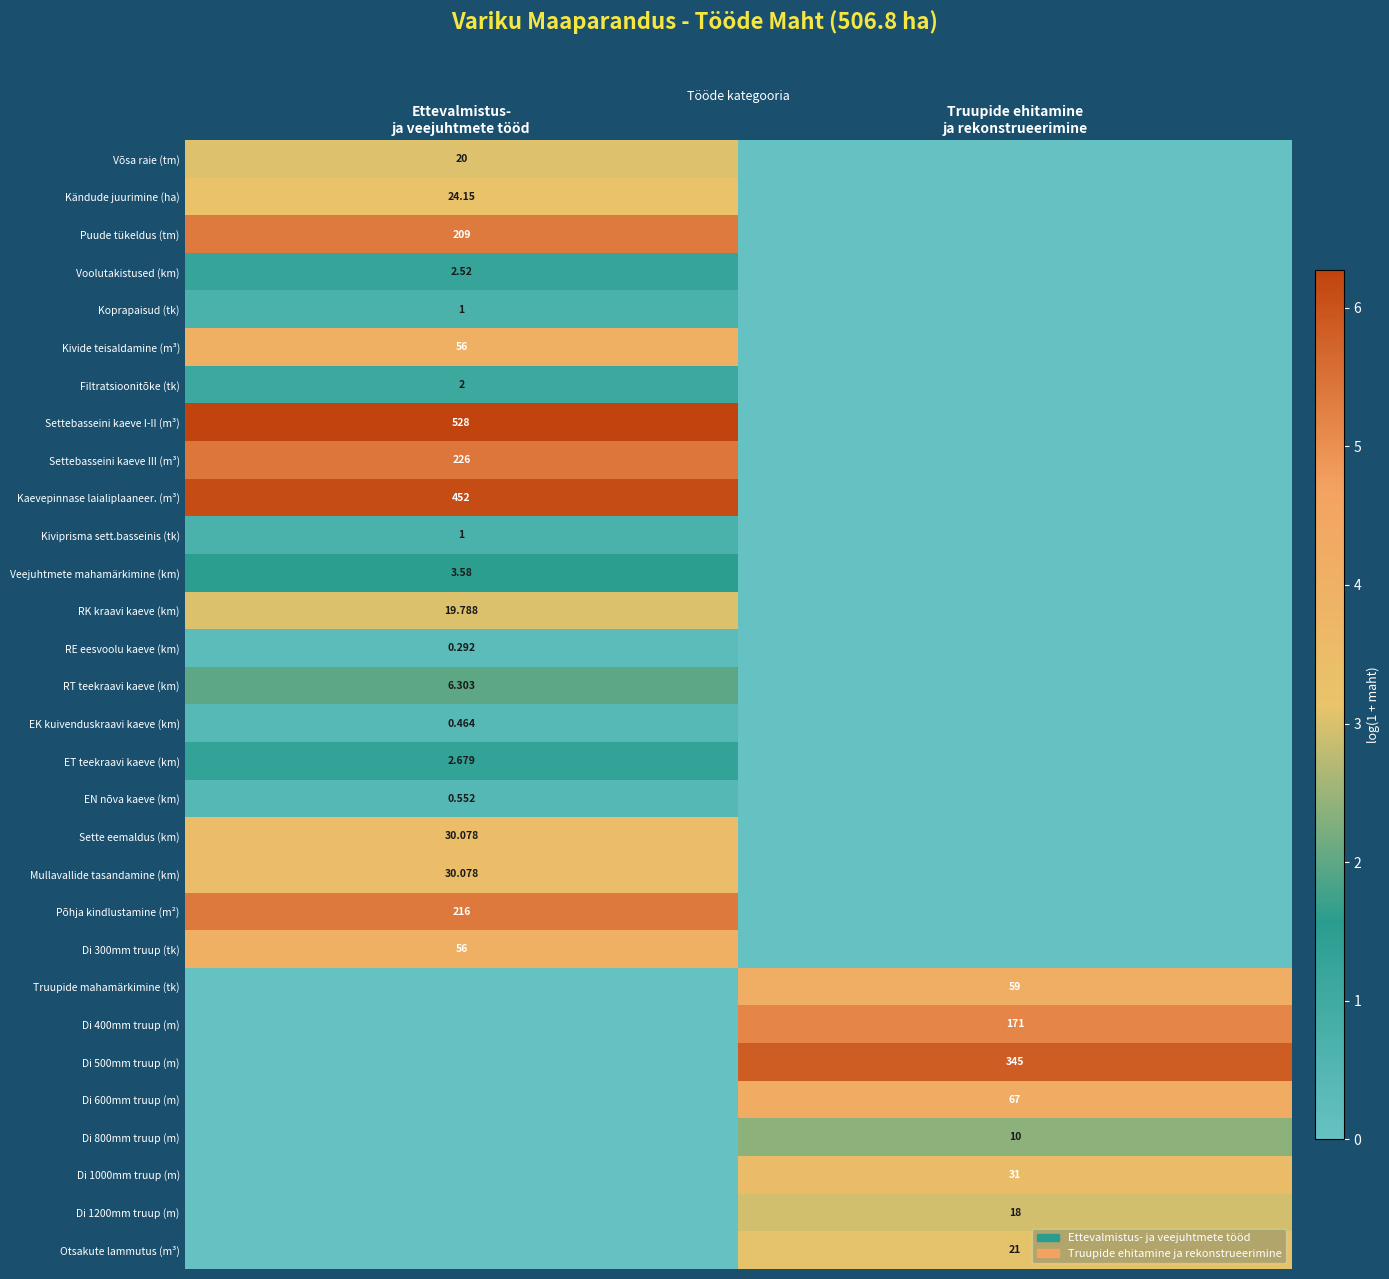

At which label does Kaevepinnase laialiplaaneer. (m³) first exceed 6?

Ettevalmistus- ja veejuhtmete tööd